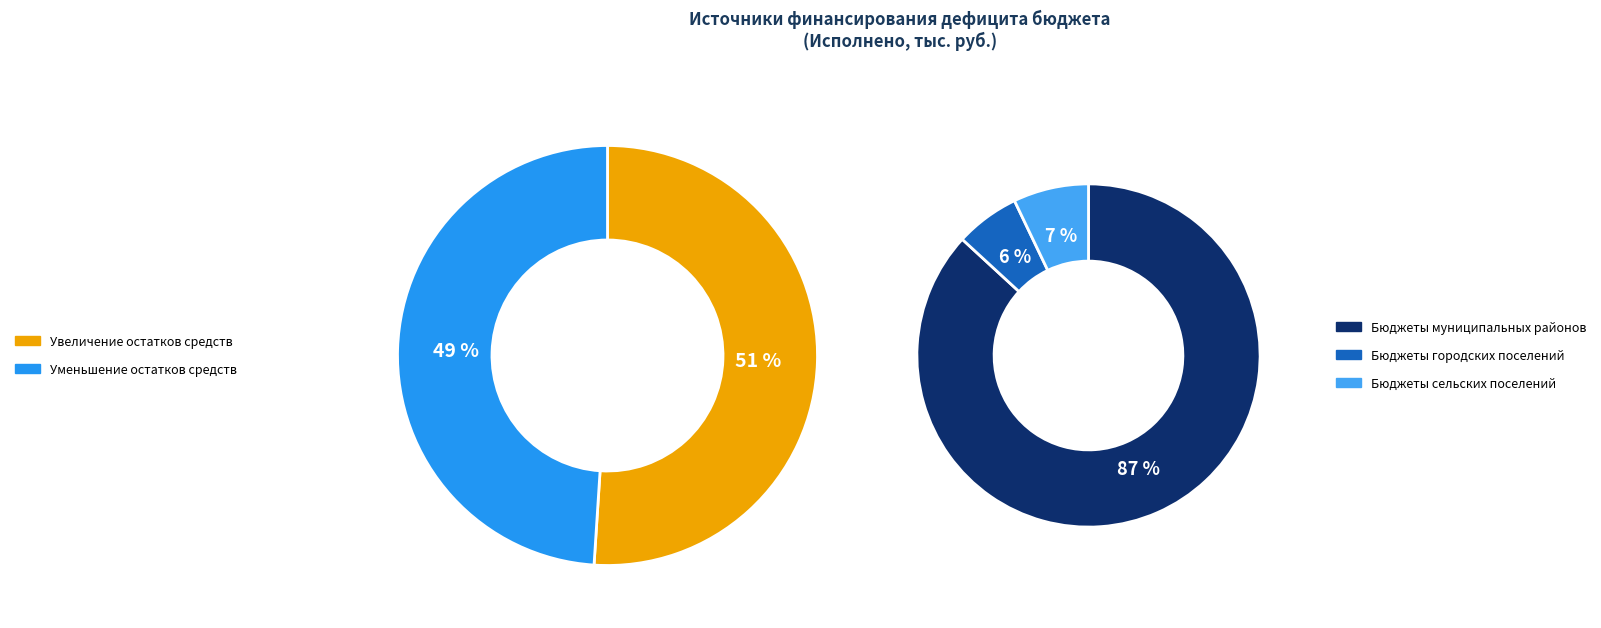

What is the smallest slice in the pie chart?

Уменьшение прочих остатков (бюджеты городских поселений)